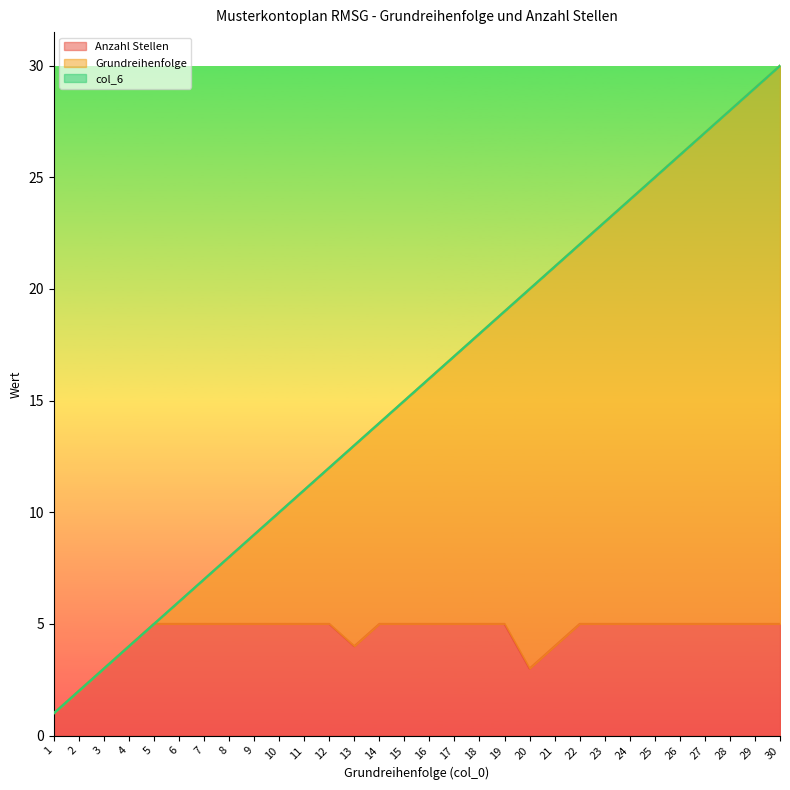

What is the maximum value for Anzahl Stellen?

5